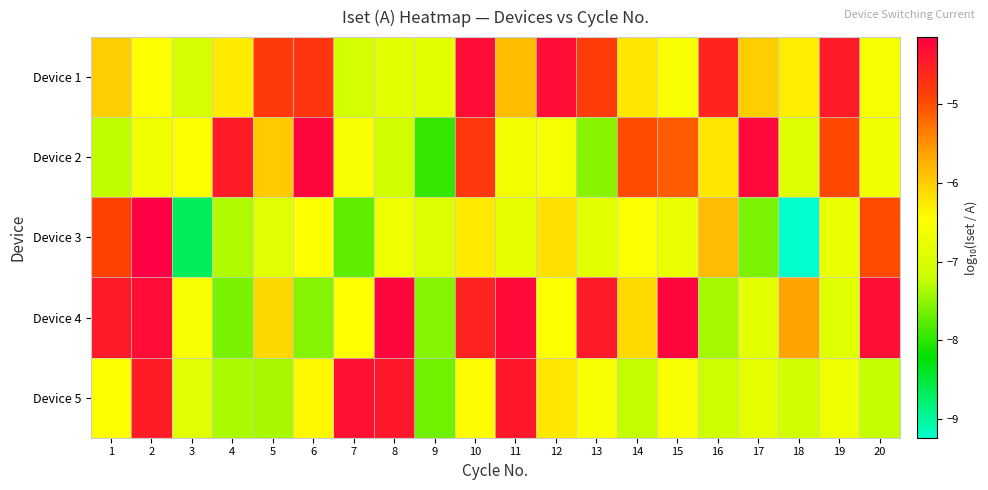

Reading left to right, transcribe all the data shown in this chart.

Device 1: 1=-6.0	2=-6.5	3=-7.0	4=-6.3	5=-4.8	6=-4.8	7=-7.1	8=-6.8	9=-6.8	10=-4.3	11=-5.9	12=-4.3	13=-4.8	14=-6.2	15=-6.5	16=-4.6	17=-6.0	18=-6.3	19=-4.5	20=-6.6
Device 2: 1=-7.3	2=-6.7	3=-6.5	4=-4.5	5=-6.0	6=-4.2	7=-6.5	8=-7.1	9=-7.9	10=-4.8	11=-6.6	12=-6.6	13=-7.5	14=-5.0	15=-5.1	16=-6.2	17=-4.3	18=-6.9	19=-4.9	20=-6.7
Device 3: 1=-4.9	2=-4.1	3=-8.7	4=-7.3	5=-6.9	6=-6.5	7=-7.7	8=-6.7	9=-6.9	10=-6.3	11=-6.8	12=-6.2	13=-6.8	14=-6.5	15=-6.7	16=-5.9	17=-7.6	18=-9.2	19=-6.7	20=-5.0
Device 4: 1=-4.5	2=-4.3	3=-6.5	4=-7.6	5=-6.1	6=-7.5	7=-6.4	8=-4.2	9=-7.6	10=-4.6	11=-4.3	12=-6.5	13=-4.5	14=-6.1	15=-4.2	16=-7.4	17=-6.8	18=-5.6	19=-6.9	20=-4.3
Device 5: 1=-6.5	2=-4.5	3=-6.9	4=-7.4	5=-7.4	6=-6.4	7=-4.4	8=-4.4	9=-7.7	10=-6.4	11=-4.4	12=-6.2	13=-6.5	14=-7.2	15=-6.5	16=-7.1	17=-6.8	18=-7.1	19=-6.7	20=-7.2